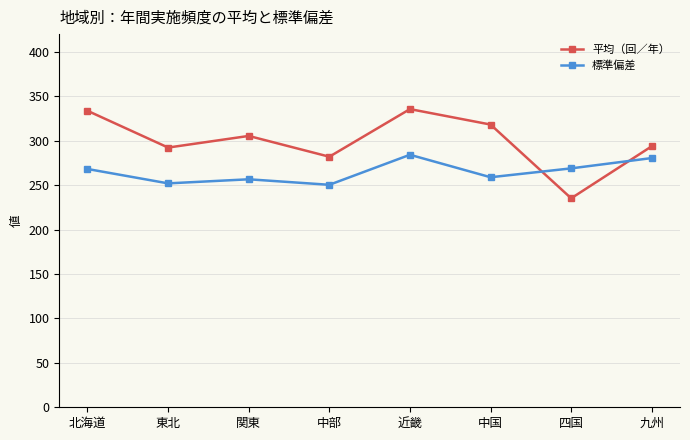

Is the value of 標準偏差 at 北海道 greater than the value of 平均（回／年） at 中国?

No